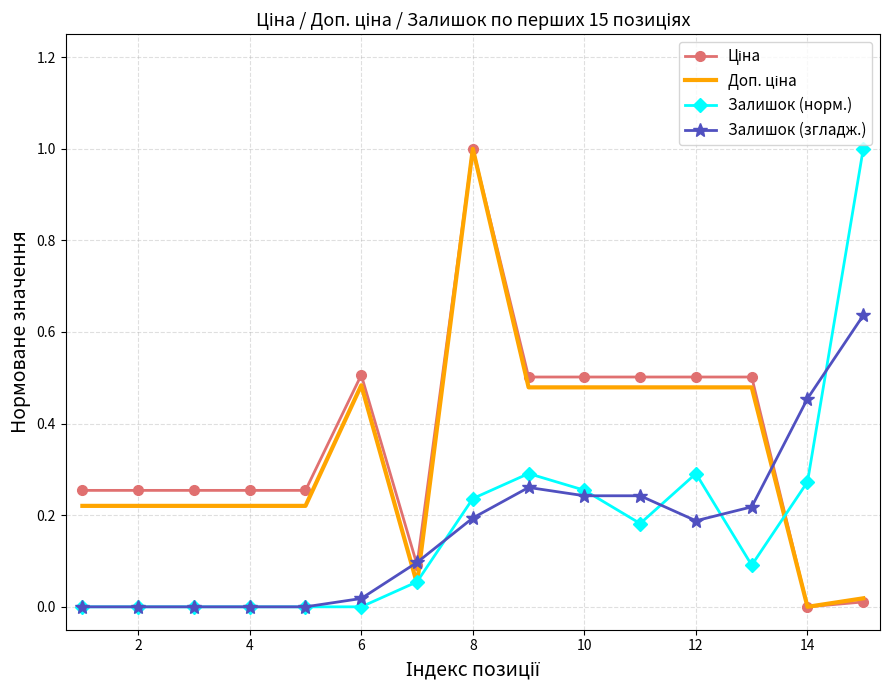

What is the highest value of the Залишок (норм.) series?

1.0